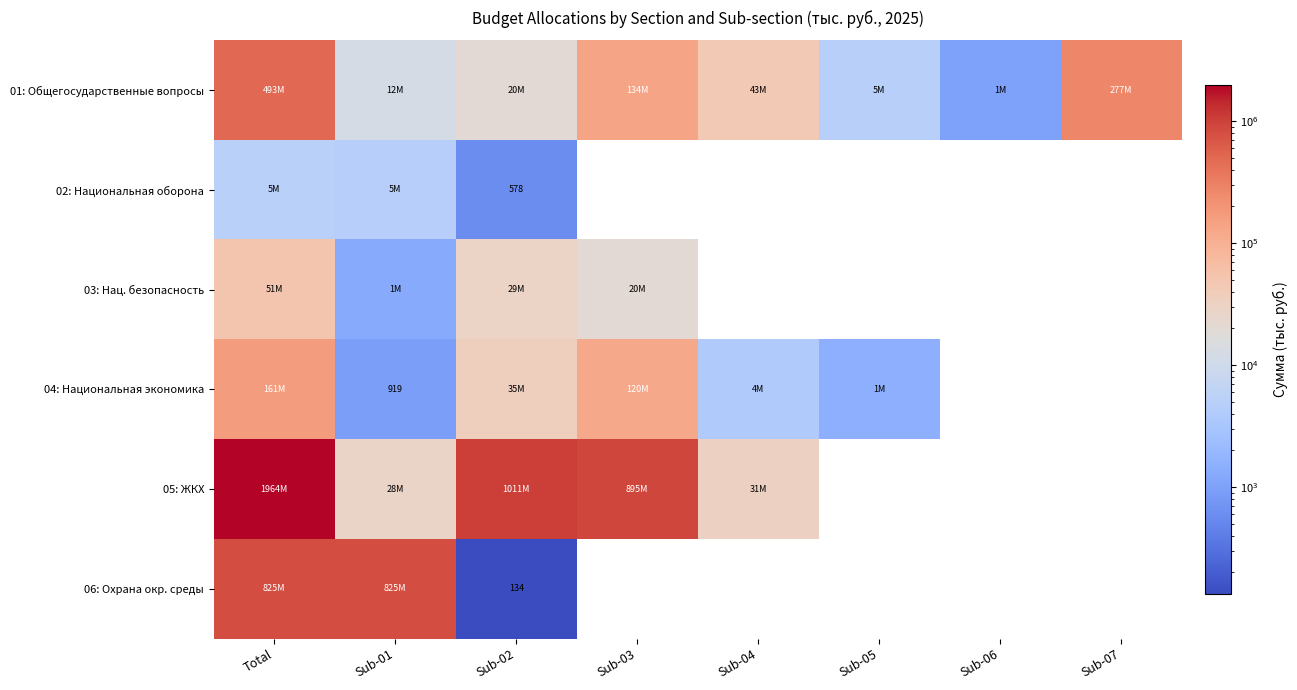

The value of 02: Национальная оборона at Sub-02 is 862.6. True or false?

False